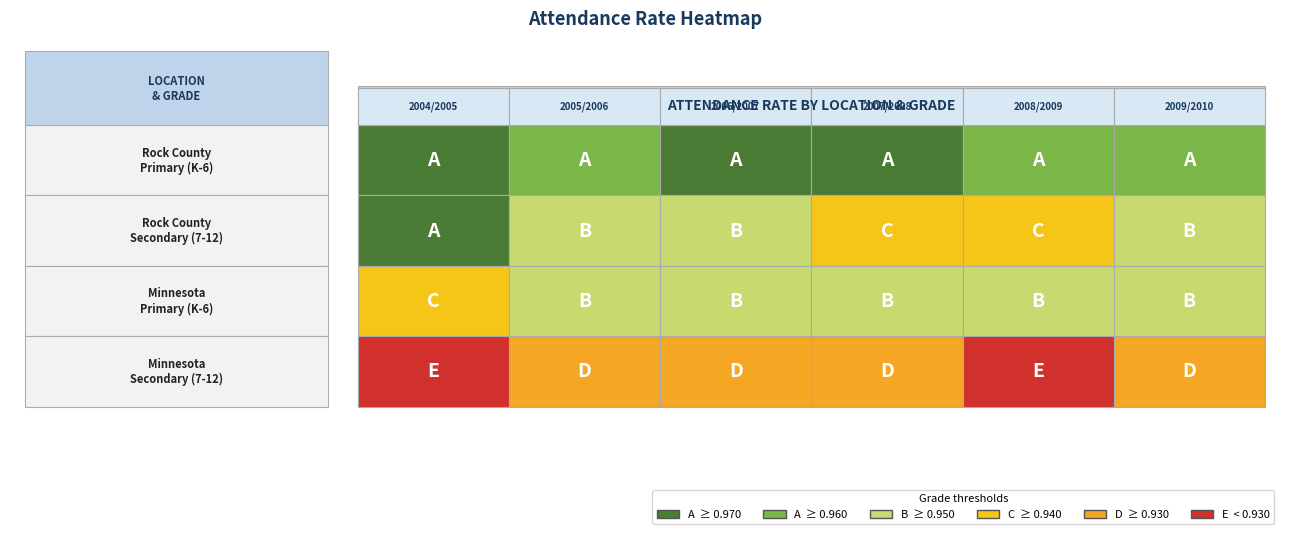

The Rock County / Primary (K-6) / Attendance series shows 1.3 at 2009/2010. True or false?

False